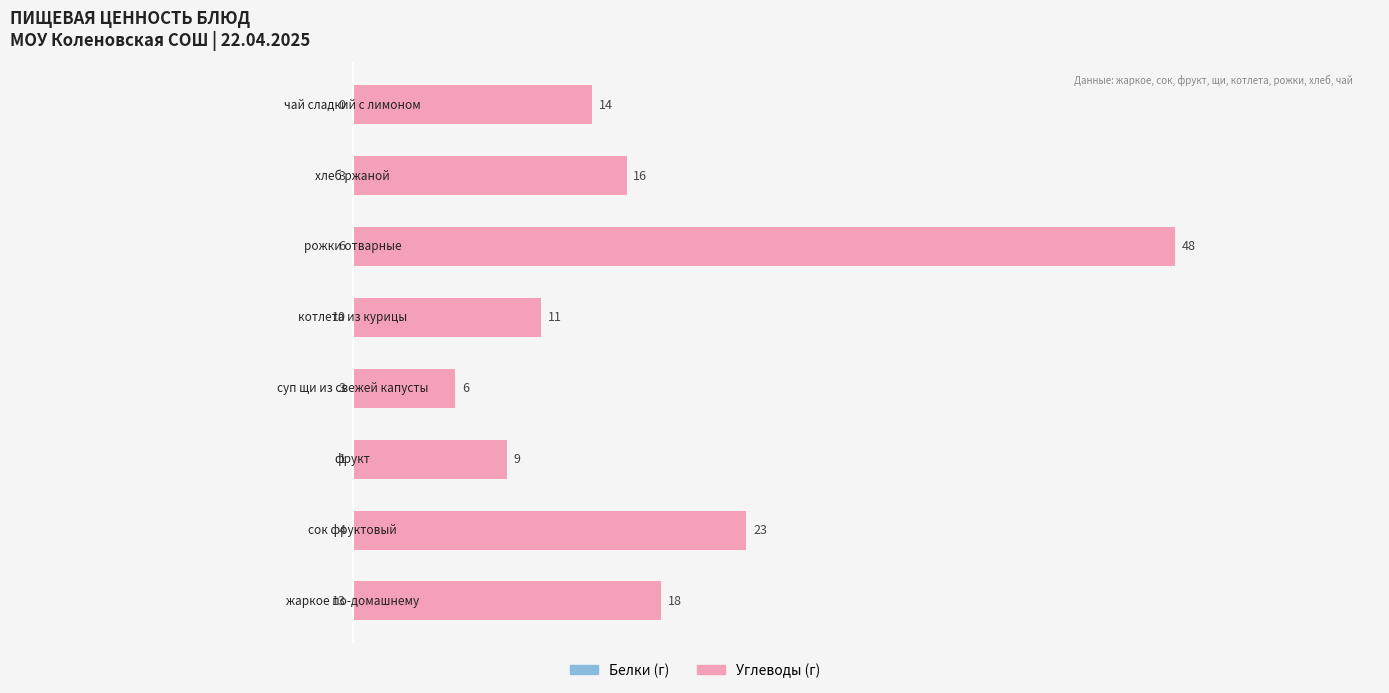

Reading left to right, what are all the values shown in this chart?

Белки (г): 13	4	1	3	10	6	3	0
Углеводы (г): 18	23	9	6	11	48	16	14